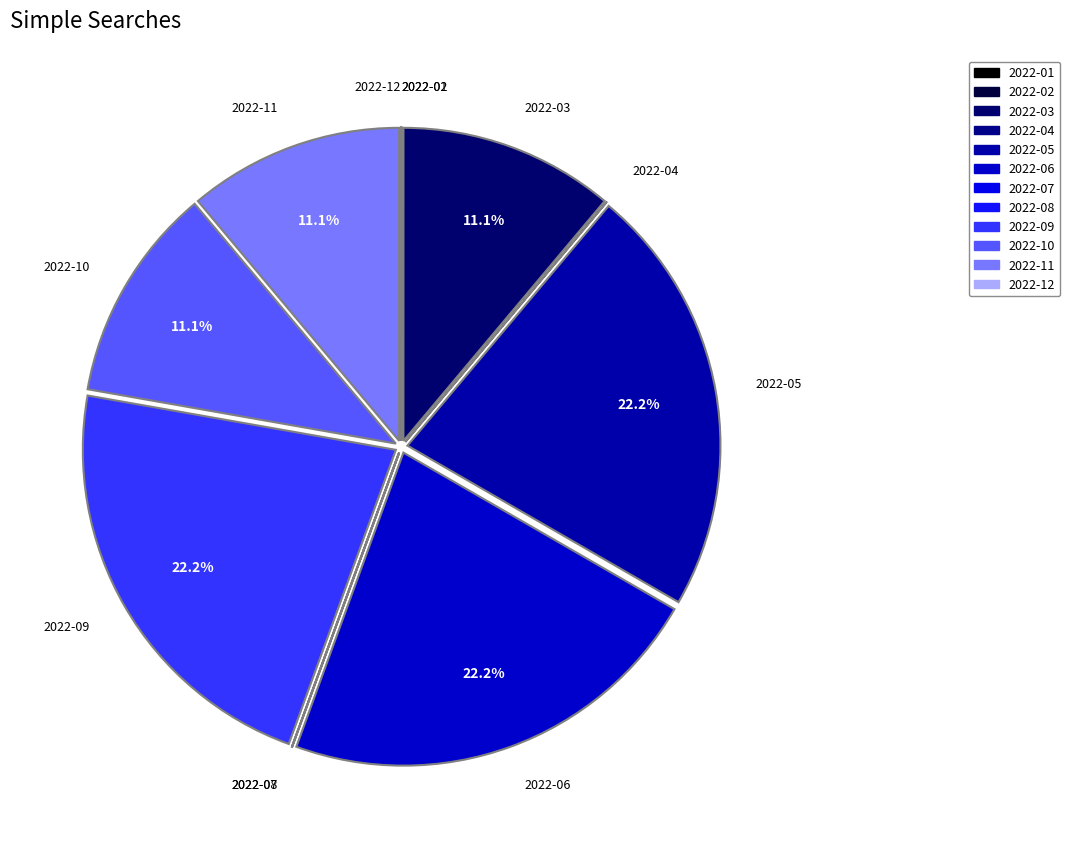

Is there a majority slice in this chart?

No